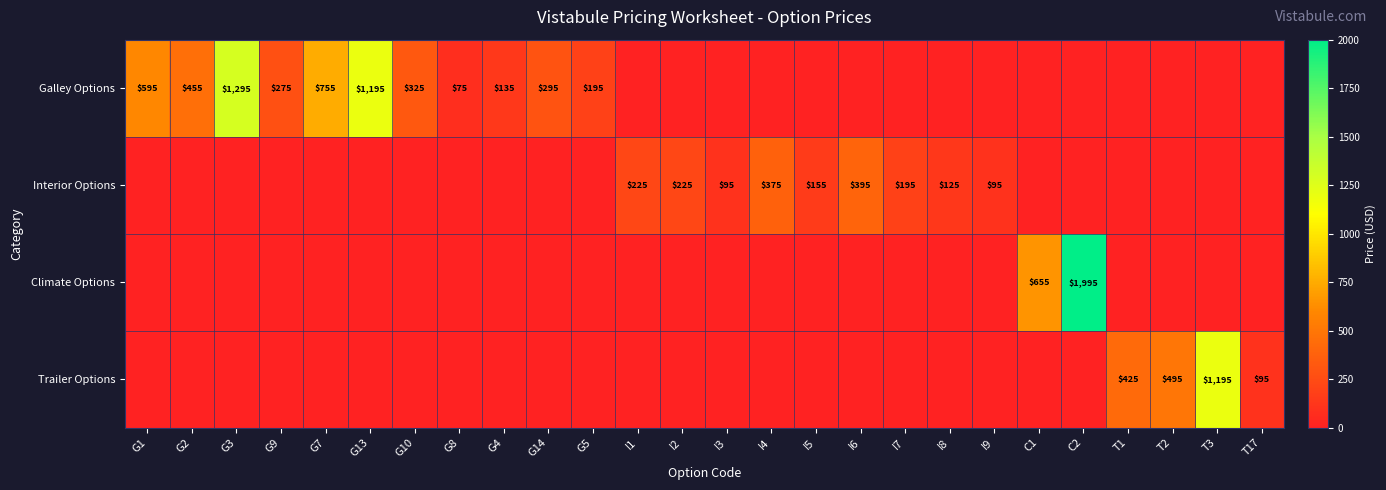

The value of Galley Options at G9 is 135. True or false?

False